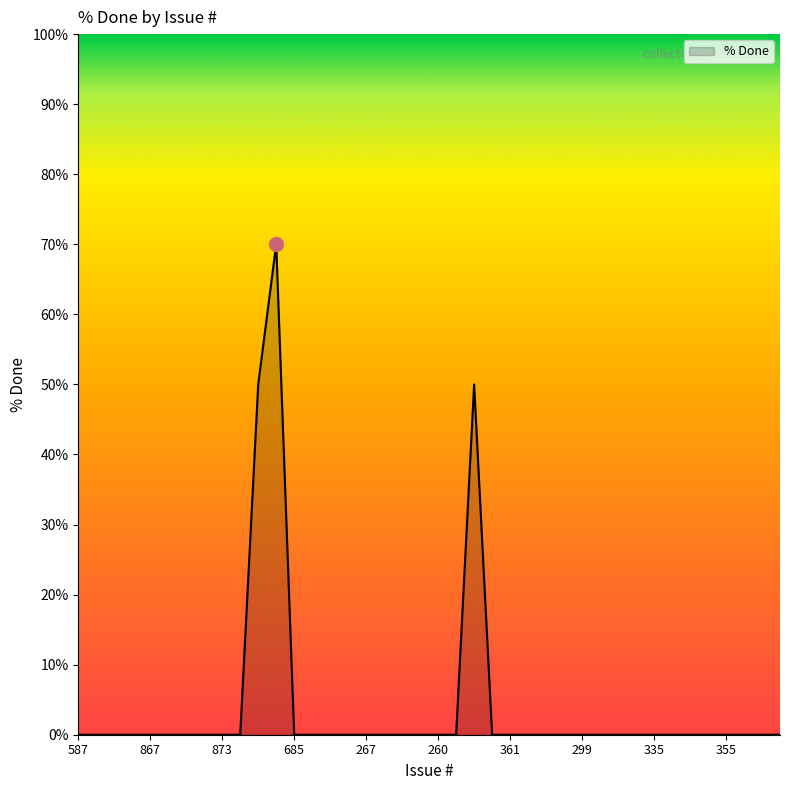

What is the maximum value shown in the chart?

70